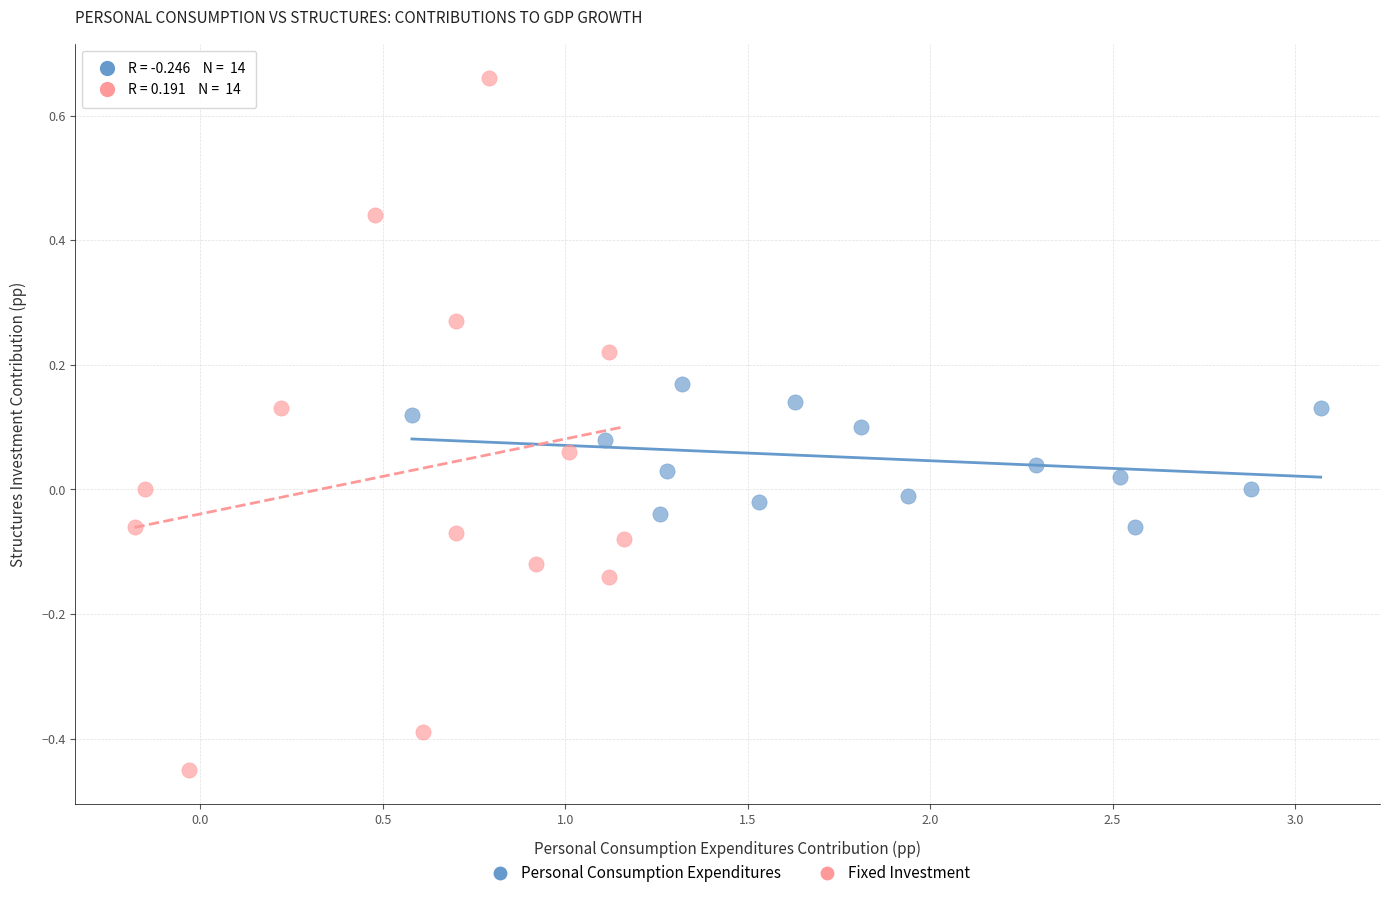

Which series has the widest spread of Y values?

Fixed Investment